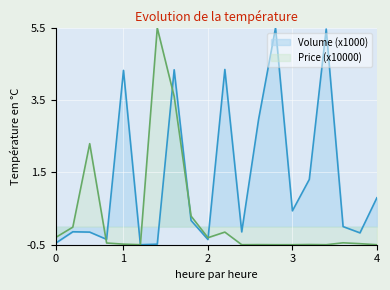

Reading left to right, transcribe all the data shown in this chart.

Volume (x1000): -0.5	-0.1	-0.2	-0.4	4.3	-0.5	-0.5	4.3	0.2	-0.4	4.3	-0.1	3.0	5.5	0.4	1.3	5.5	0.0	-0.2	0.8
Price (x10000): -0.3	-0.0	2.3	-0.5	-0.5	-0.5	5.5	3.6	0.3	-0.3	-0.2	-0.5	-0.5	-0.5	-0.5	-0.5	-0.5	-0.4	-0.5	-0.5